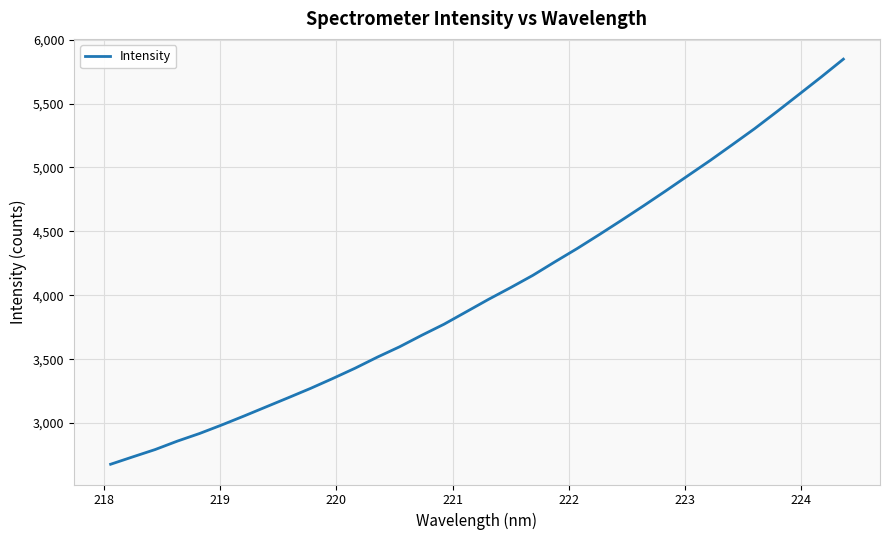

What is the average value?

4037.3